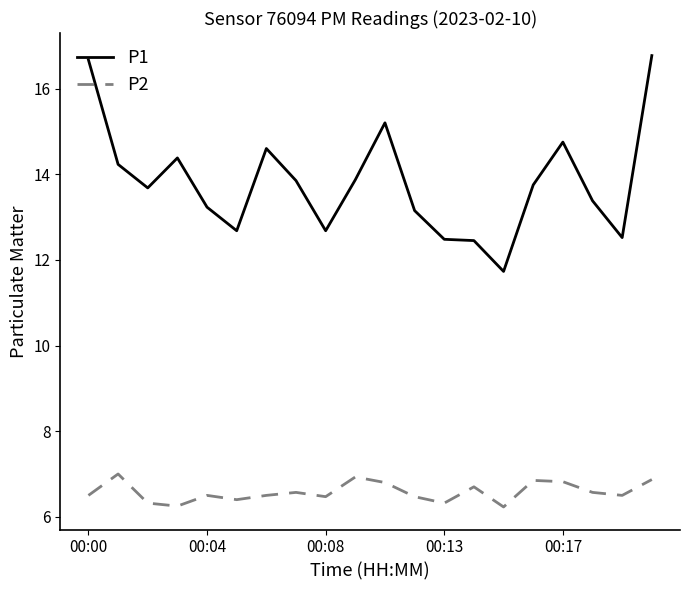

True or false: P1 and P2 cross at least once.

False